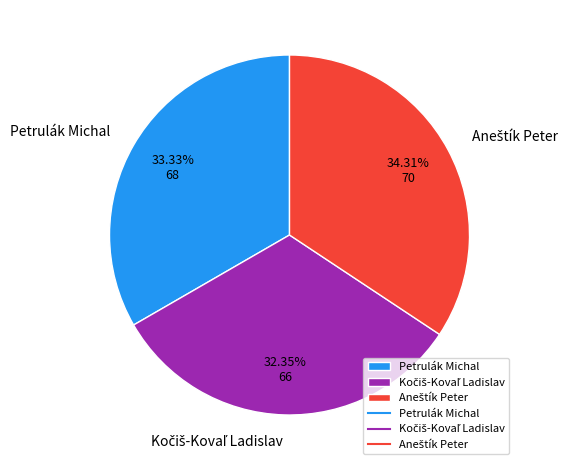

Is there any slice that represents more than half of the pie?

No